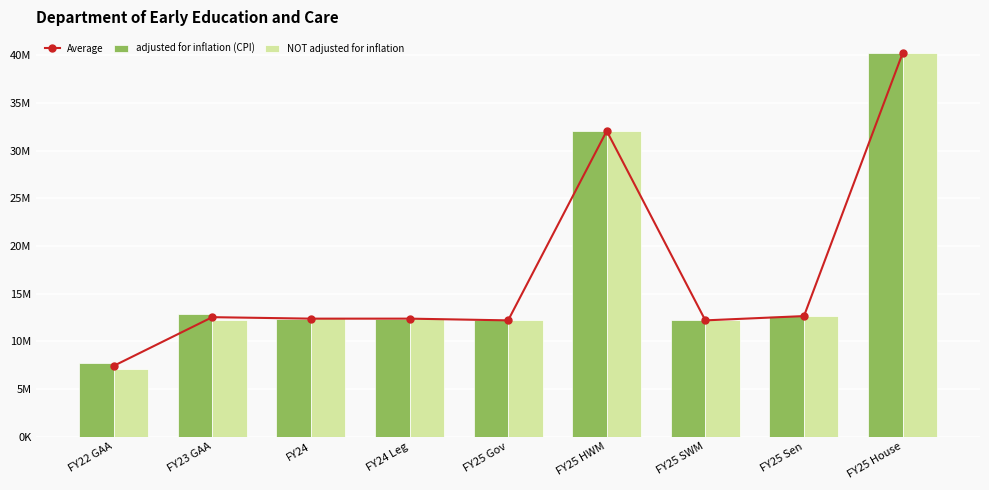

At which label is Average closest to 23815650?

FY25 HWM